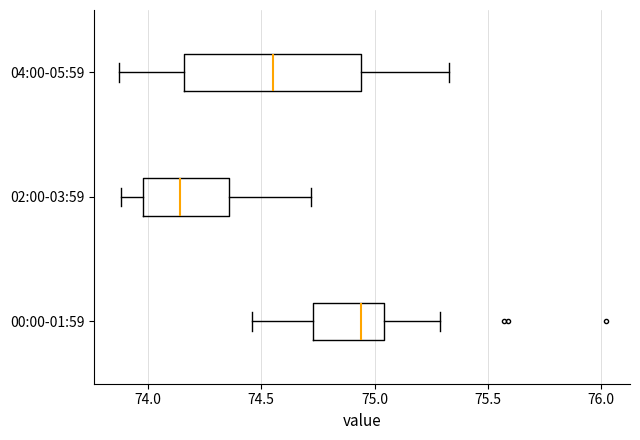

Which box is the widest, from its left edge to its right edge?

04:00-05:59